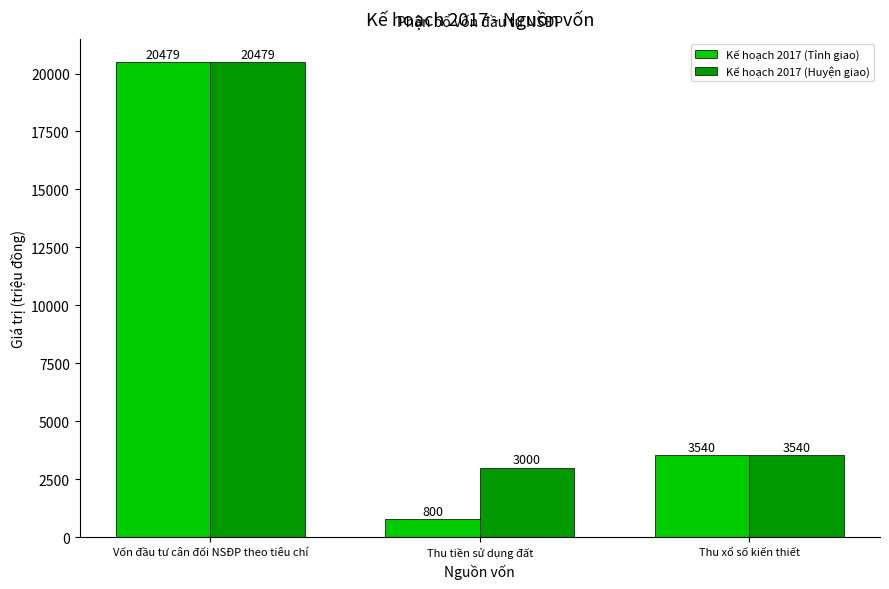

What is the average value of the Kế hoạch 2017 (Tỉnh giao) series?

8273